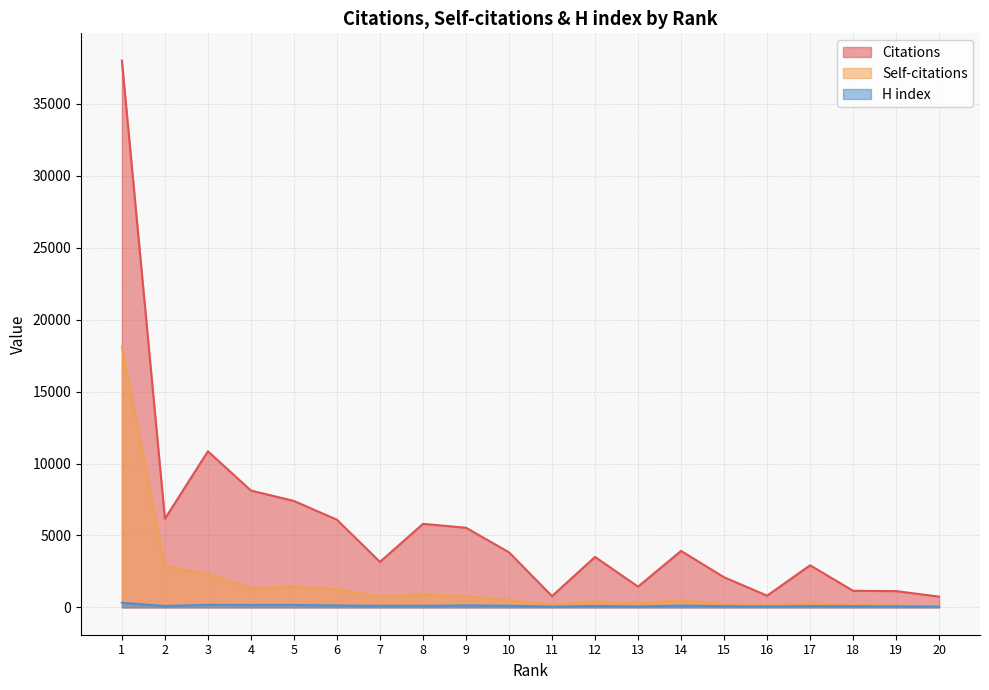

How many series are shown in this chart?

3